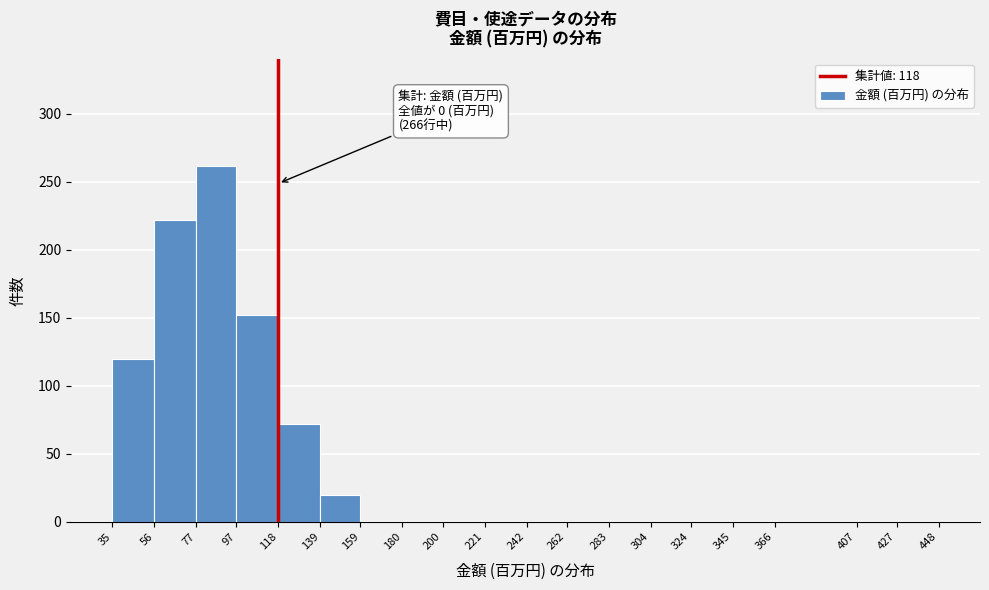

Which range on the x-axis has the tallest bar?

77 to 97